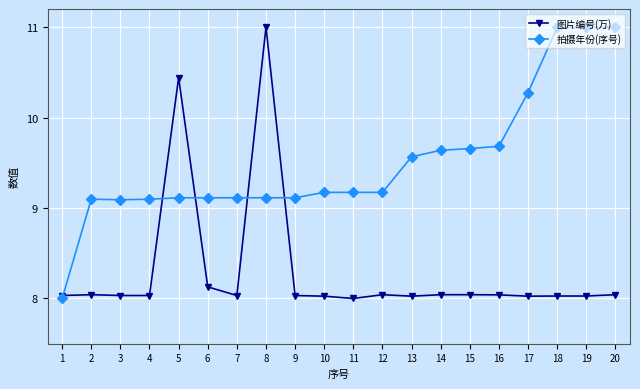

True or false: 图片编号(万) has a value of 10.8 at 7.

False